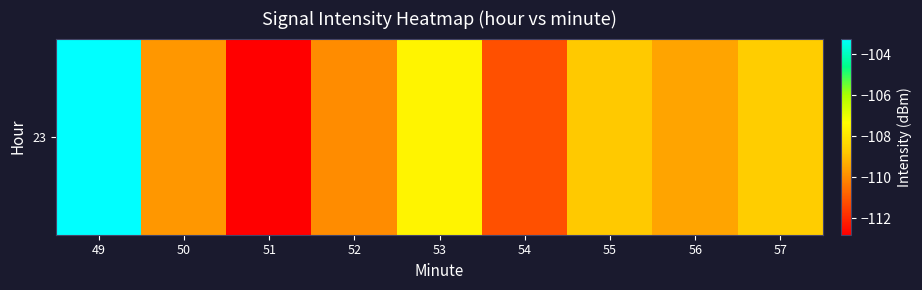

Reading left to right, extract all data points from this chart.

49=-103.2	50=-109.7	51=-112.8	52=-110.0	53=-107.6	54=-111.2	55=-108.8	56=-109.5	57=-108.7